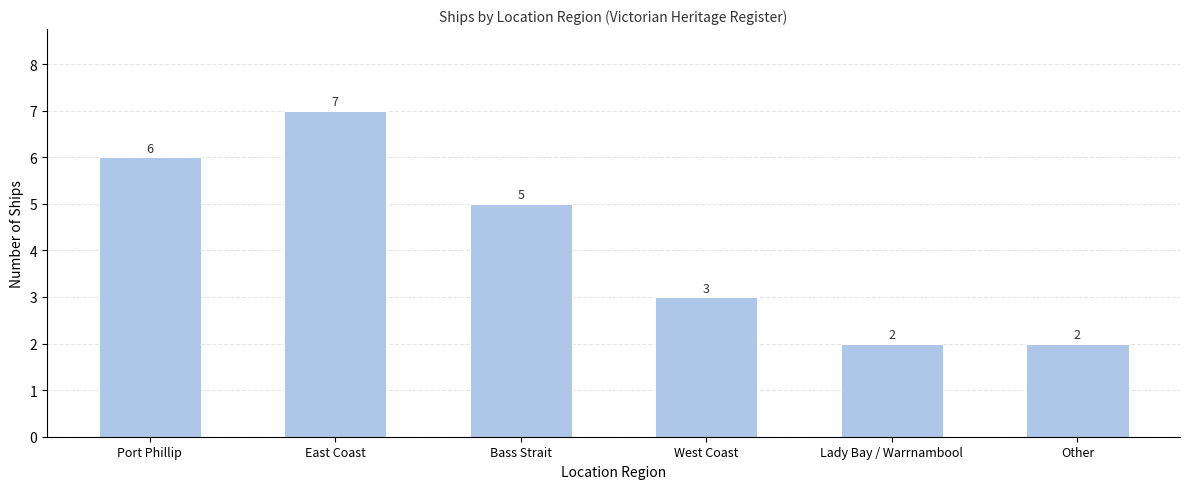

What is the change in value from West Coast to Other?

-1